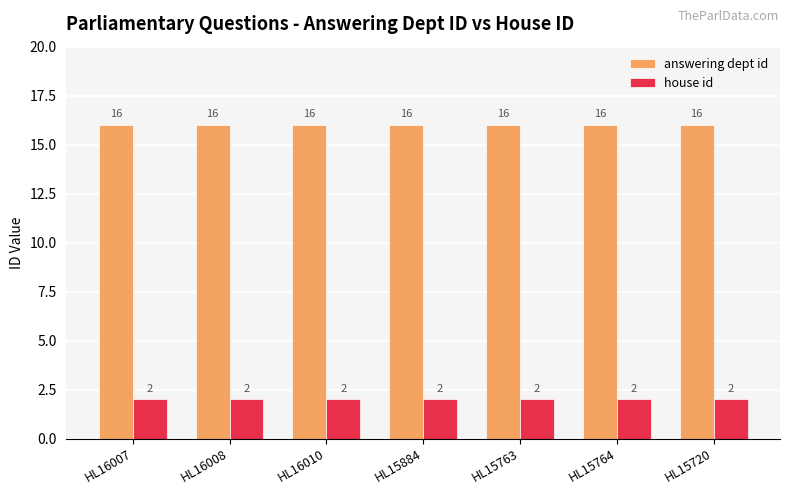

What is the greatest value displayed?

16